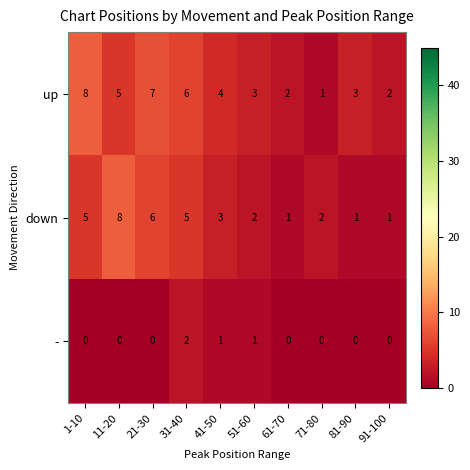

Rank the series at 61-70 from highest to lowest value.

up, down, -